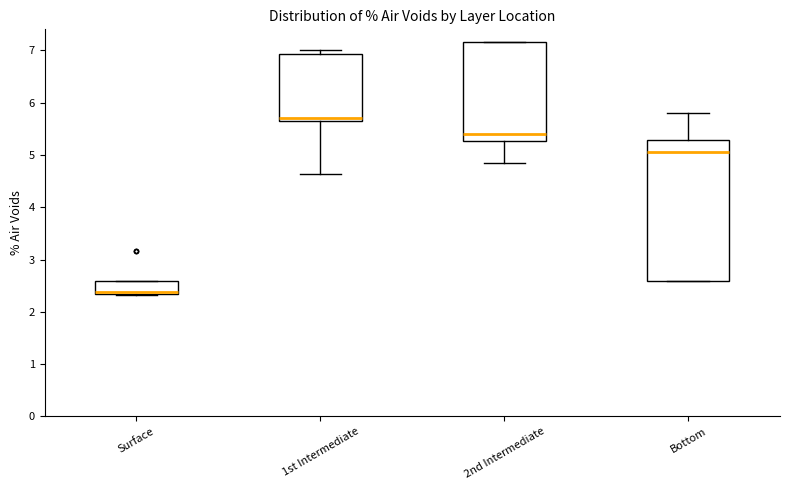

Where does the lower whisker of the box for 1st Intermediate end on the y-axis? The values are not printed on the chart, so give them approximately, as read against the axis.

4.6